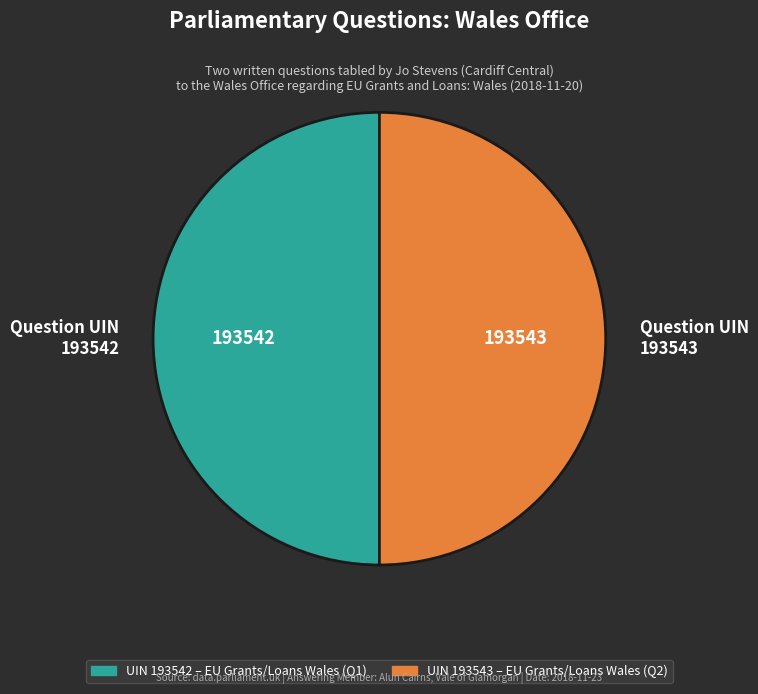

The Question UIN 193542 slice represents 41% of the pie. True or false?

False